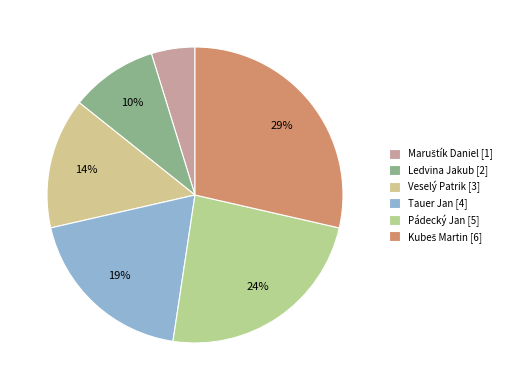

Is there a majority slice in this chart?

No